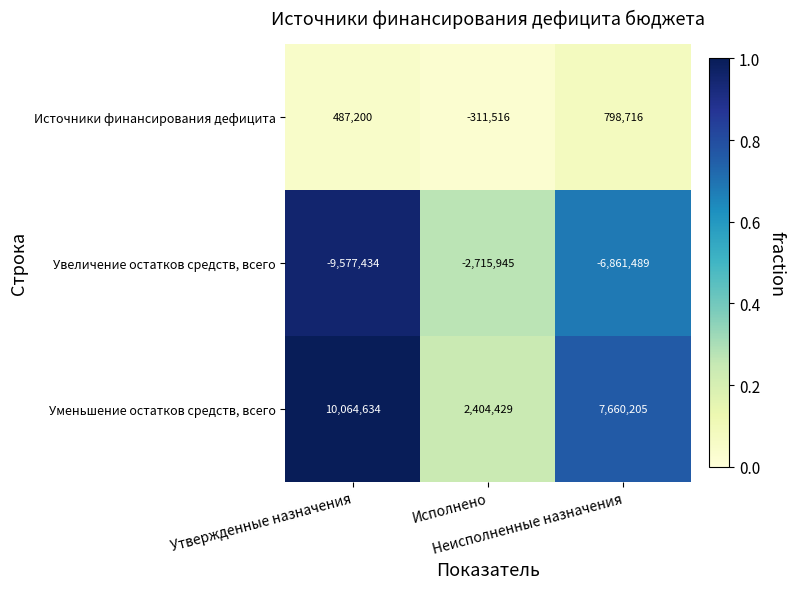

What is the maximum value shown in the chart?

10064634